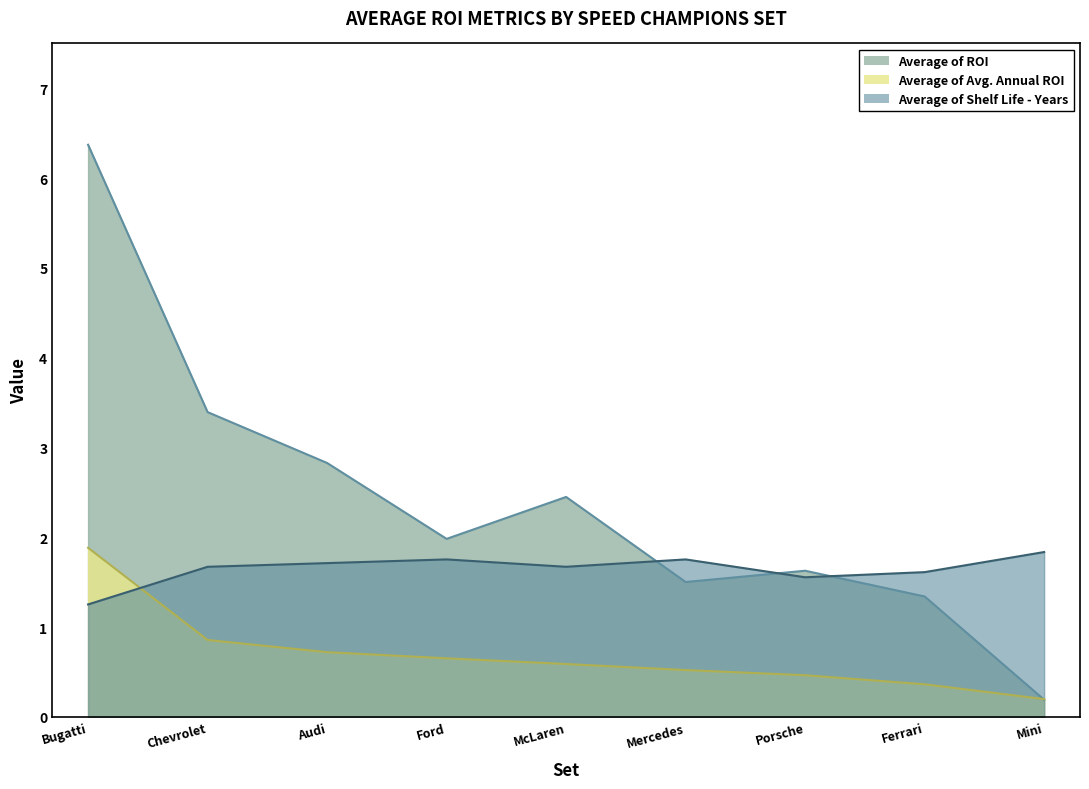

What is the average value of the Average of ROI series?

2.4